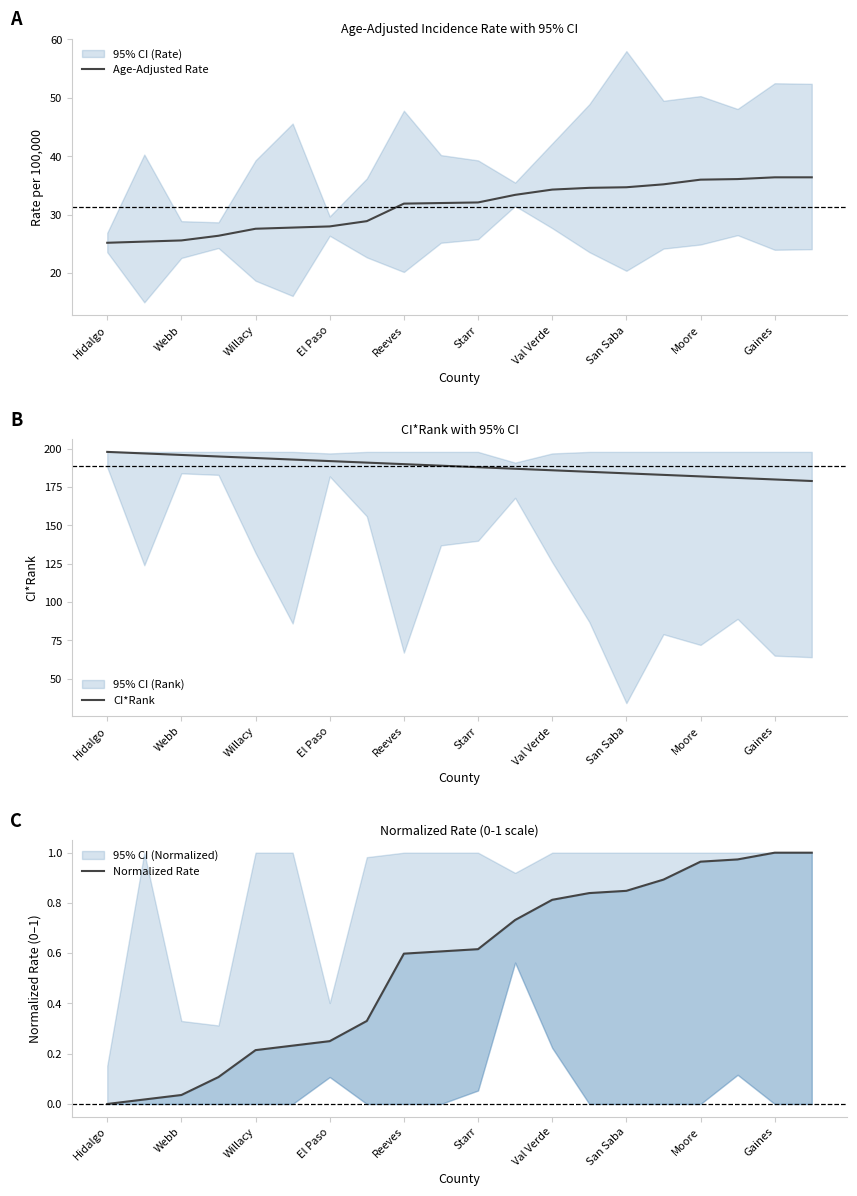

Is this an area chart (filled region under the line)?

No